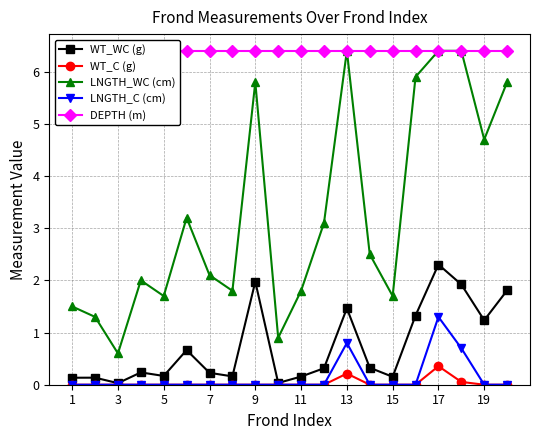

True or false: LNGTH_C (cm) has more than 1 points higher than both neighbors.

True